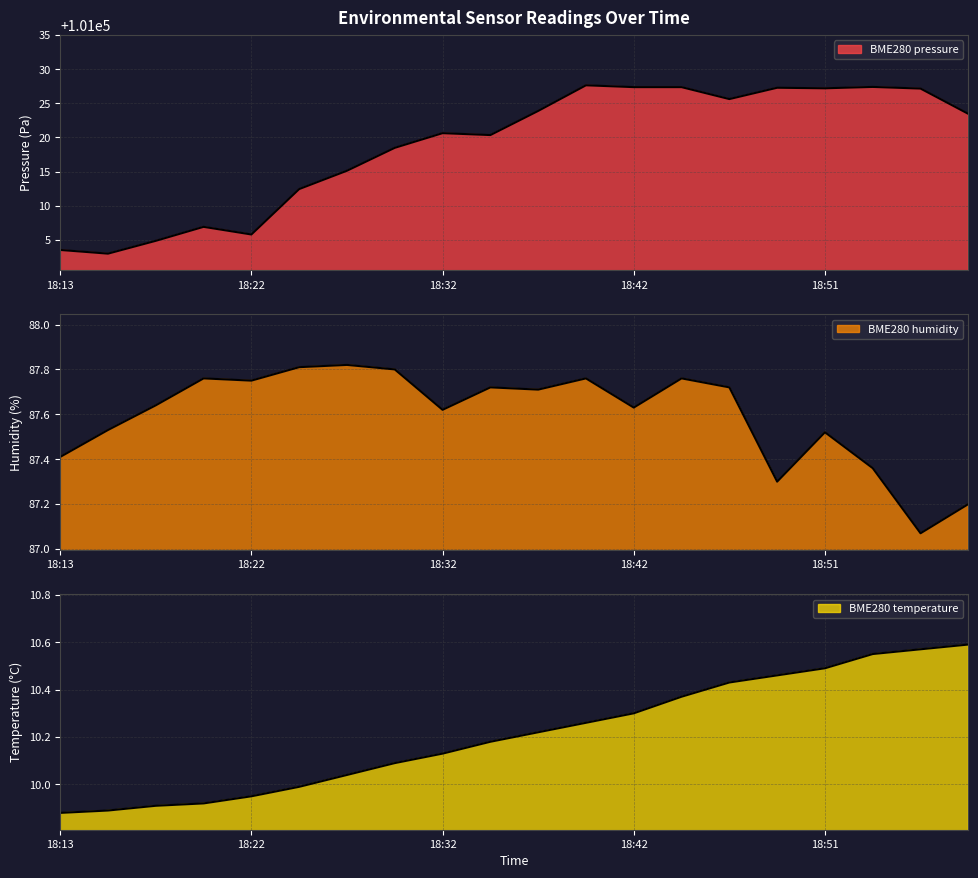

Reading left to right, extract all data points from this chart.

BME280_pressure: 18:13=101003.5	18:16=101003.0	18:18=101004.8	18:20=101006.9	18:22=101005.8	18:25=101012.4	18:27=101015.1	18:29=101018.5	18:32=101020.6	18:35=101020.4	18:37=101023.9	18:39=101027.6	18:42=101027.4	18:44=101027.4	18:47=101025.6	18:49=101027.3	18:51=101027.2	18:53=101027.4	18:56=101027.2	18:59=101023.5
BME280_humidity: 18:13=87.4	18:16=87.5	18:18=87.6	18:20=87.8	18:22=87.8	18:25=87.8	18:27=87.8	18:29=87.8	18:32=87.6	18:35=87.7	18:37=87.7	18:39=87.8	18:42=87.6	18:44=87.8	18:47=87.7	18:49=87.3	18:51=87.5	18:53=87.4	18:56=87.1	18:59=87.2
BME280_temperature: 18:13=9.9	18:16=9.9	18:18=9.9	18:20=9.9	18:22=9.9	18:25=10.0	18:27=10.0	18:29=10.1	18:32=10.1	18:35=10.2	18:37=10.2	18:39=10.3	18:42=10.3	18:44=10.4	18:47=10.4	18:49=10.5	18:51=10.5	18:53=10.6	18:56=10.6	18:59=10.6